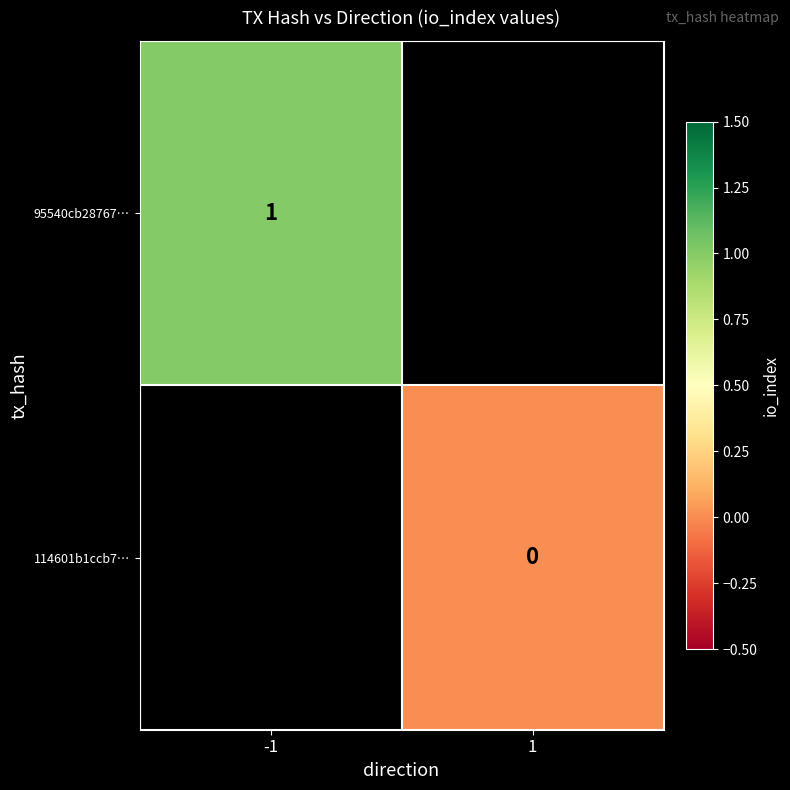

At which label is 95540cb28767… closest to 1?

-1